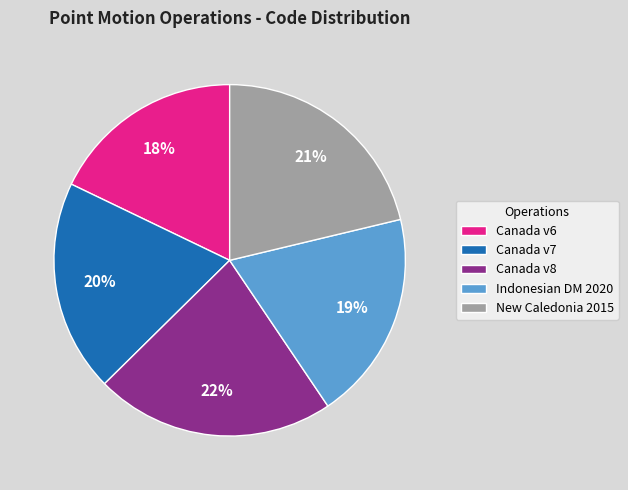

Count the number of slices in the pie.

5